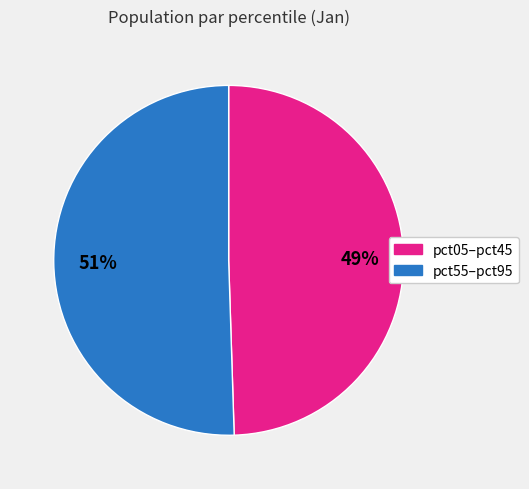

To the nearest percent, what is the average slice percentage?

50%